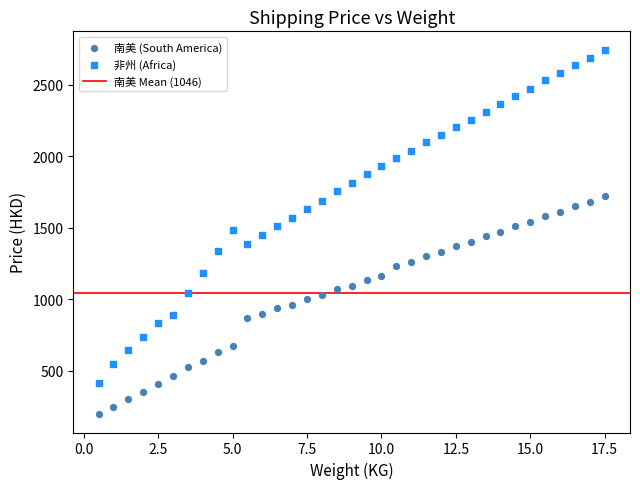

Which series reaches the maximum Y coordinate?

非州 (Africa)